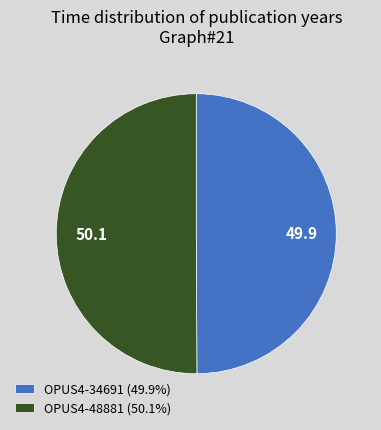

Combined, do OPUS4-34691 (49.9%) and OPUS4-48881 (50.1%) account for over 50%?

Yes